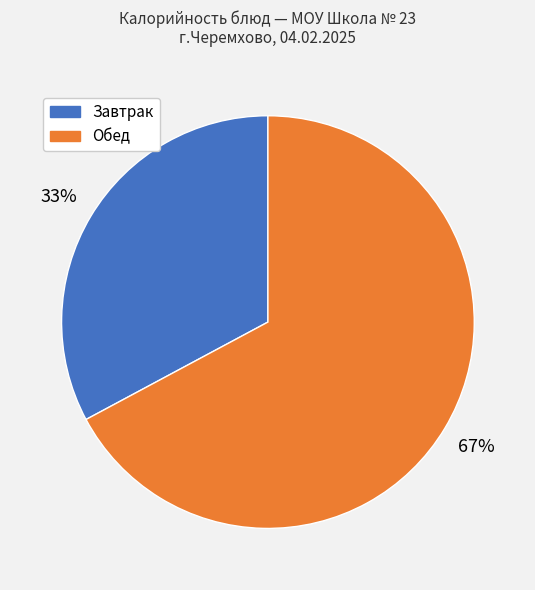

True or false: Завтрак accounts for 33% of the total.

True